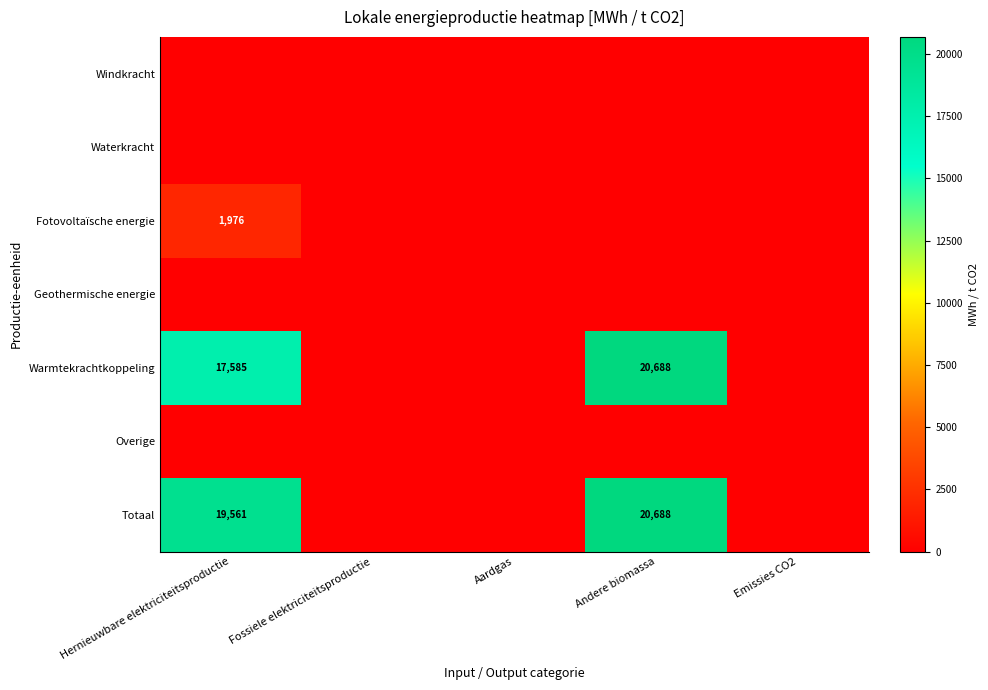

What is the sum of the Totaal values at Aardgas and Andere biomassa?

20687.8